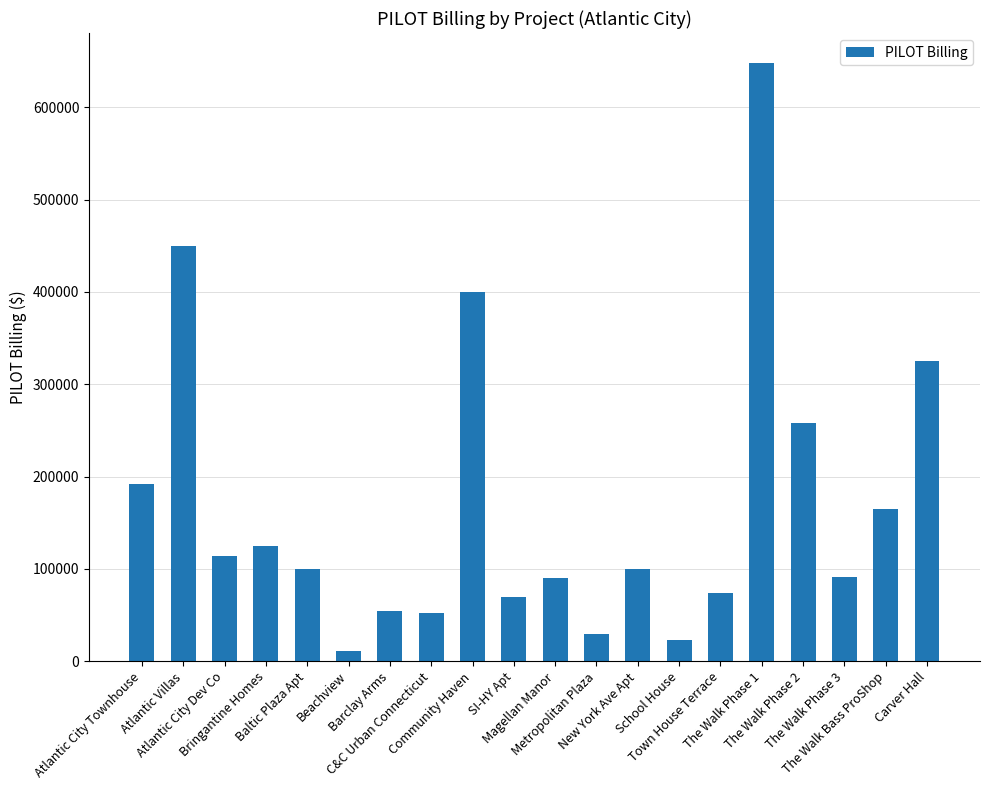

What is the average value?

168618